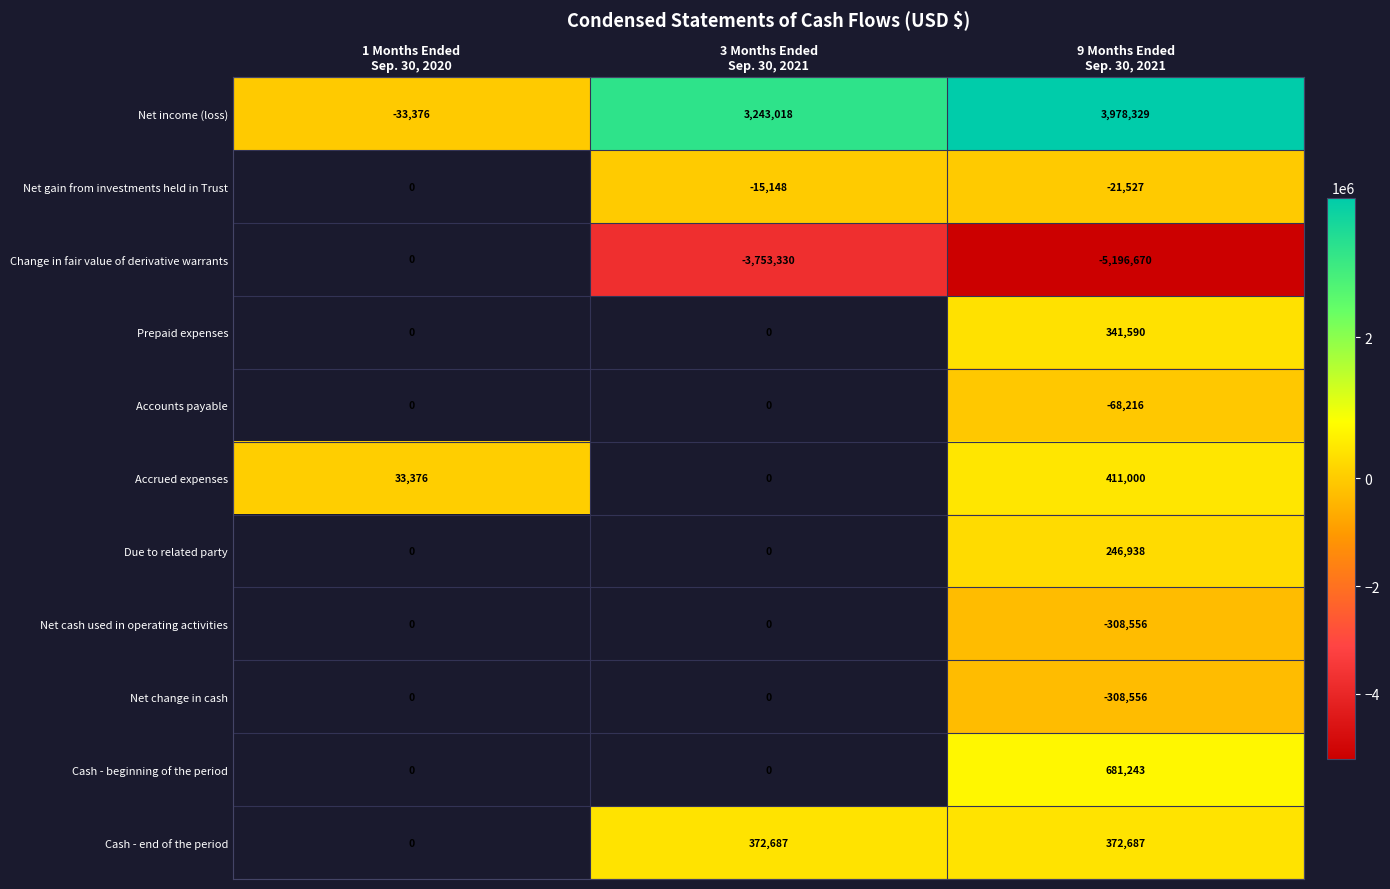

The Net gain from investments held in Trust series shows -4445.2 at 3 Months Ended Sep. 30, 2021. True or false?

False